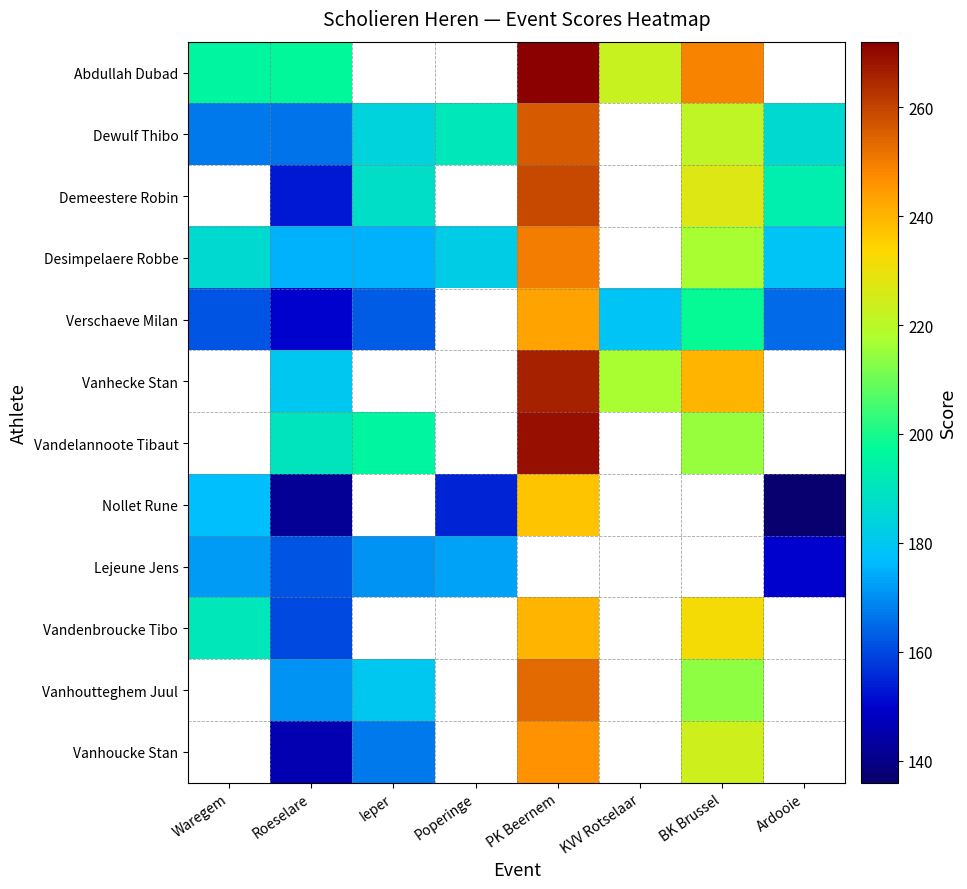

What is the maximum value shown in the chart?

272.0